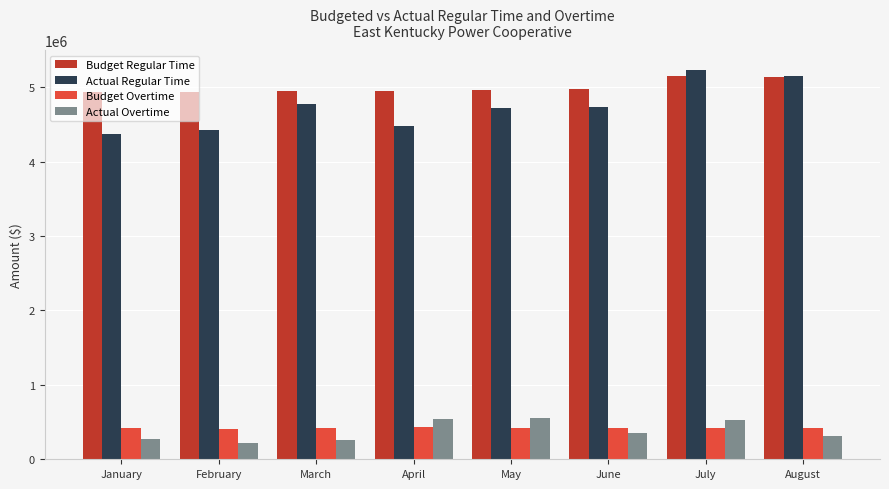

How many data points in Actual Regular Time are above 4735585?

4